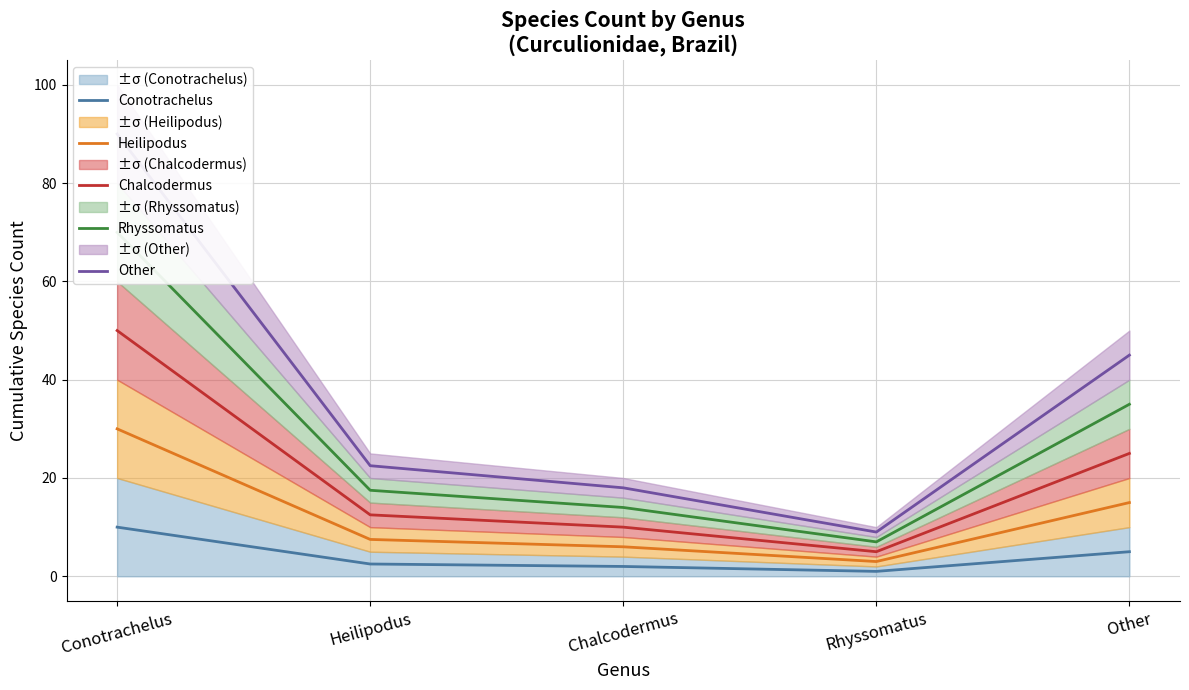

What is the maximum value shown in the chart?

90.0